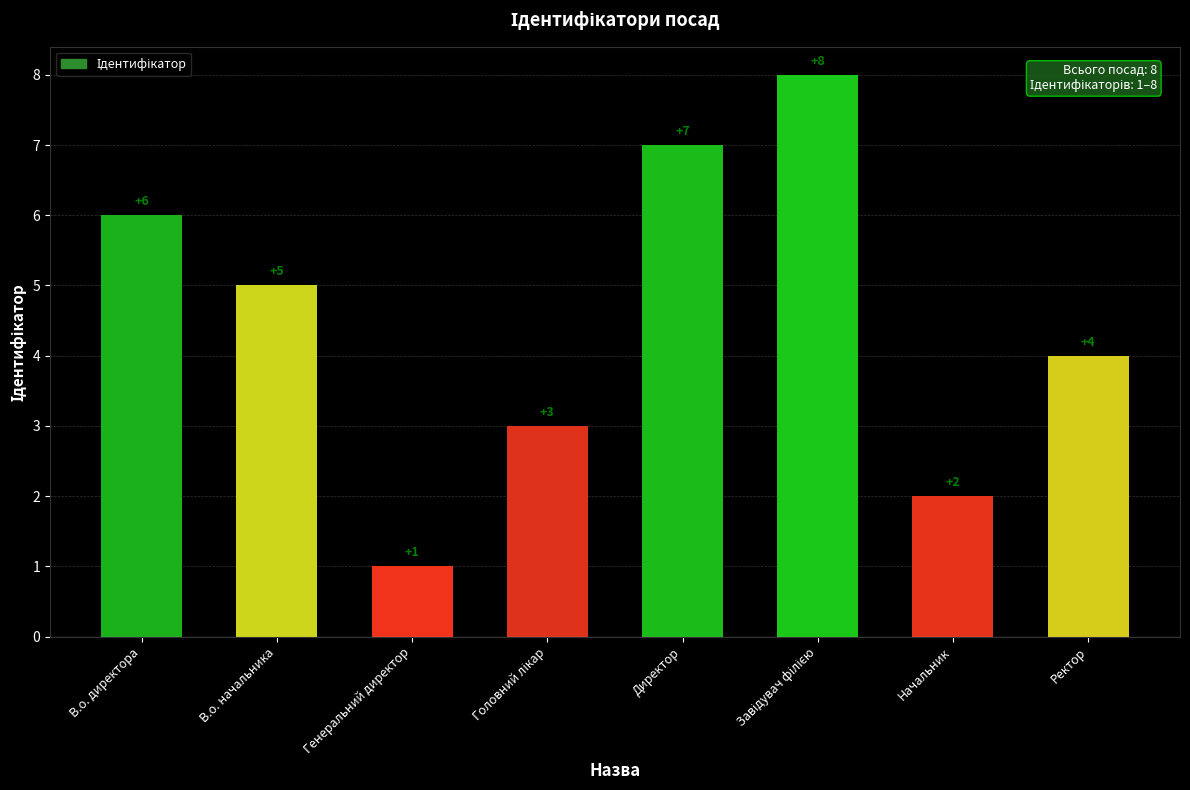

Count the values in the range 3 to 7.

5